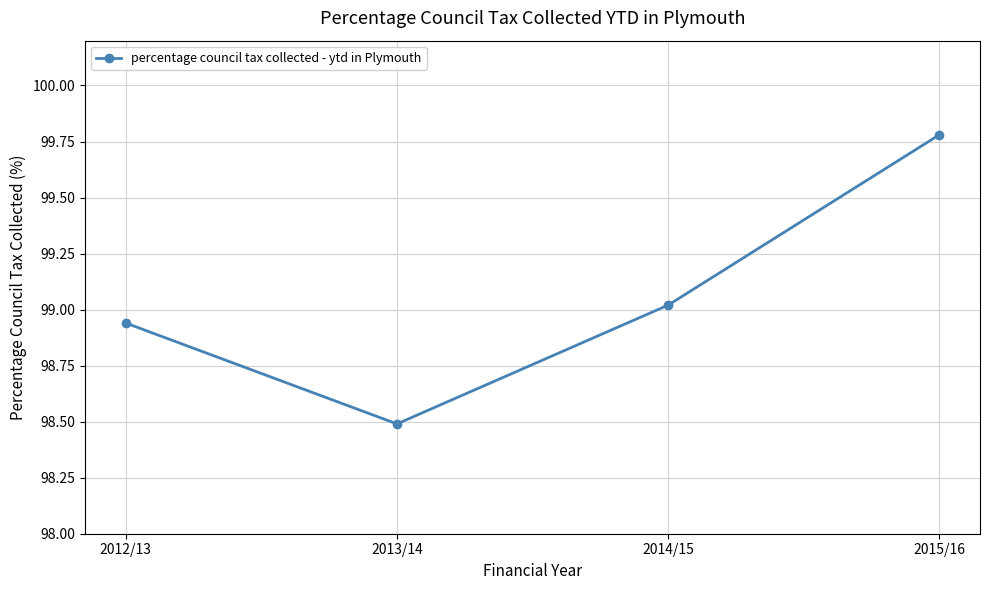

At which category does the data reach its first local valley?

2013/14